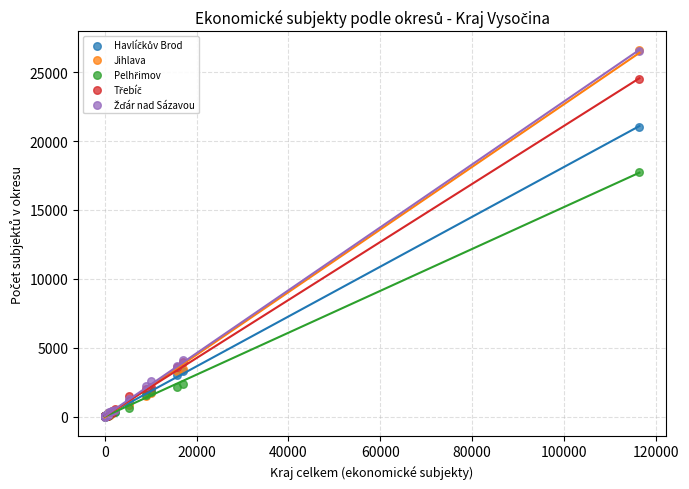

Which series has the largest Y range (max minus min)?

Jihlava